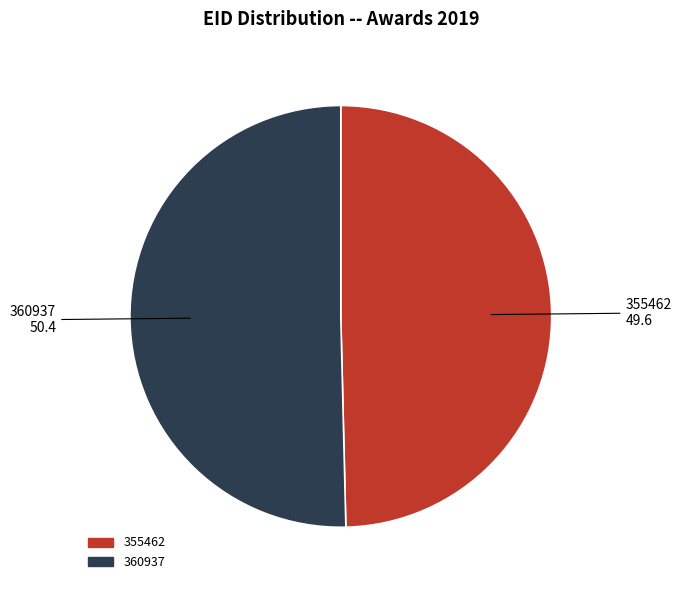

Is there a majority slice in this chart?

Yes